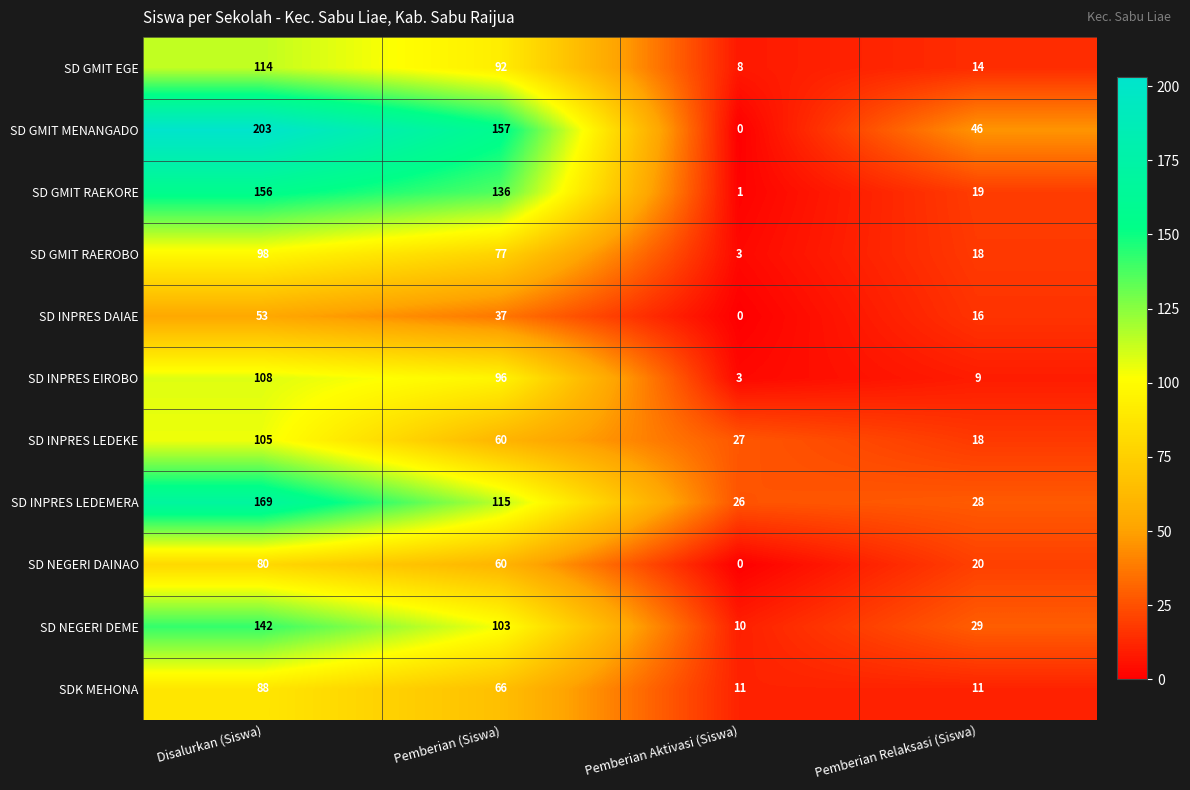

Count the number of categories in the chart.

4